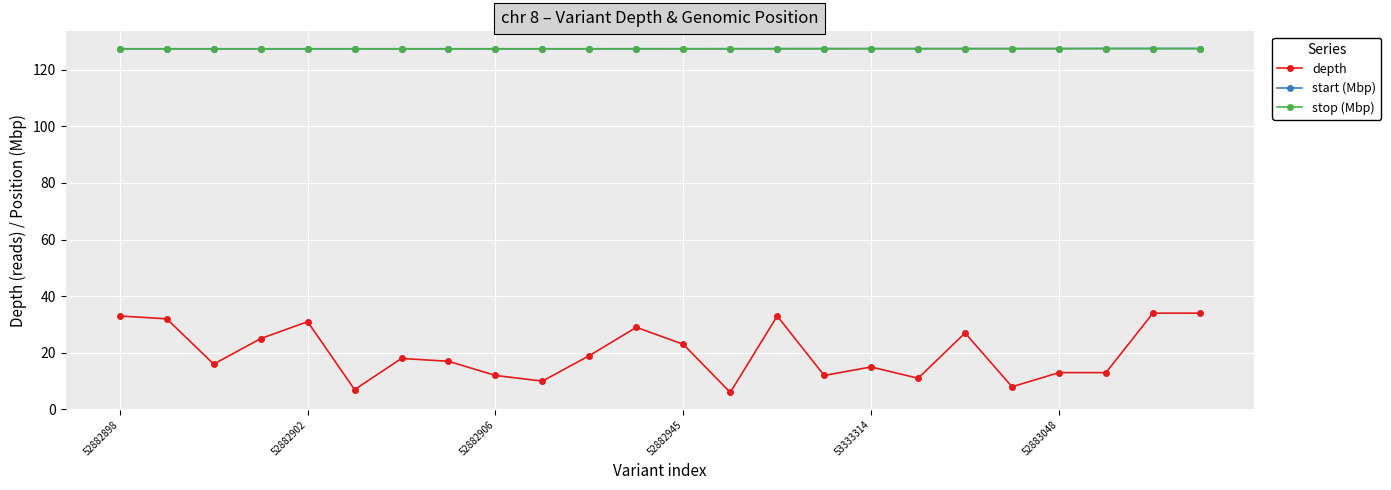

Which series has the largest range (max minus min)?

depth